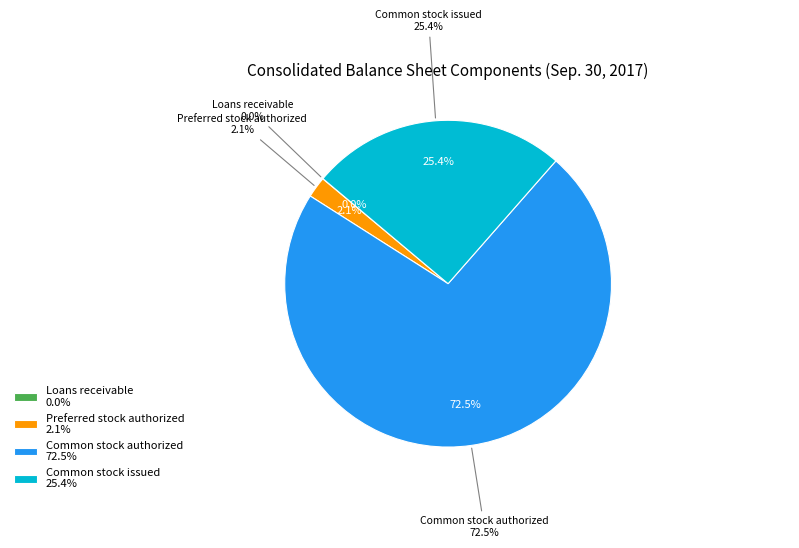

Does Loans receivable represent more than half of the total?

No